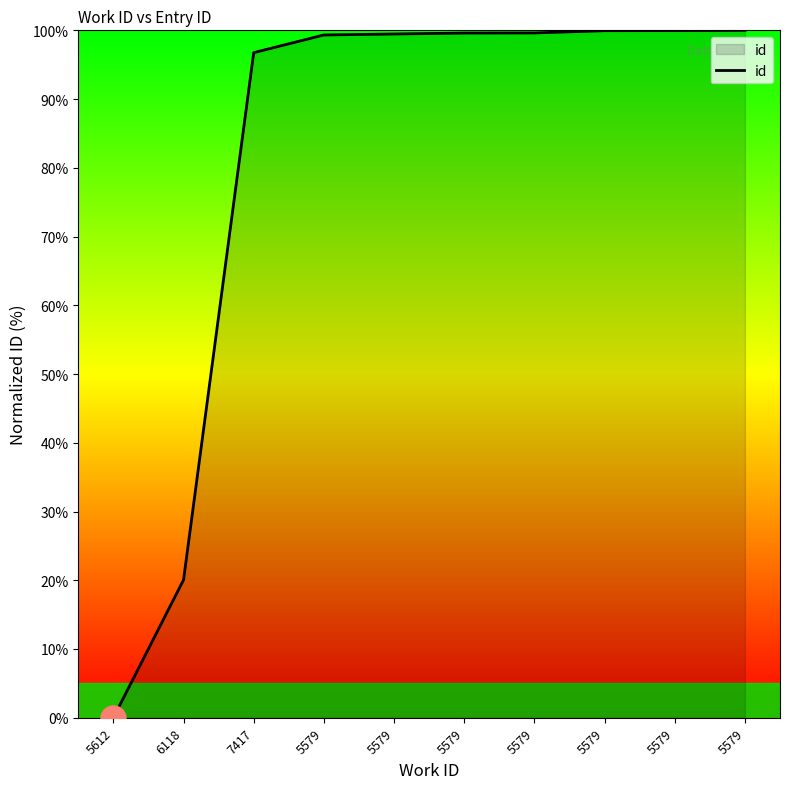

Approximately how many times larger is the value at 5579 compared to 7417?

1.0